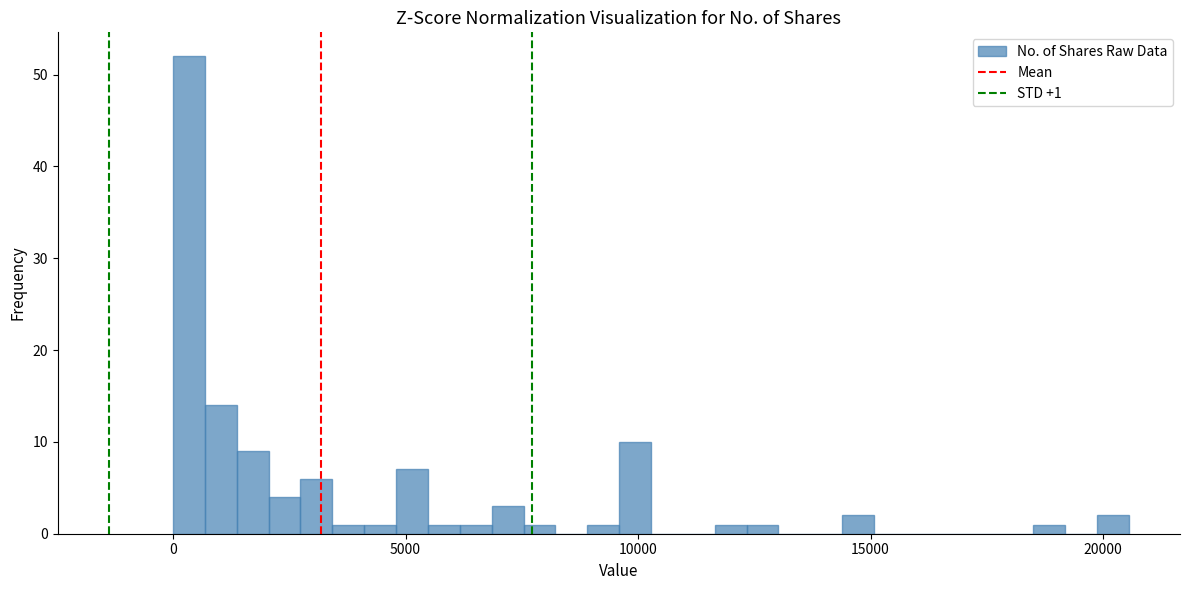

Around what value on the x-axis is the tallest bar? Give the approximate position of its centre, as read against the axis.

500